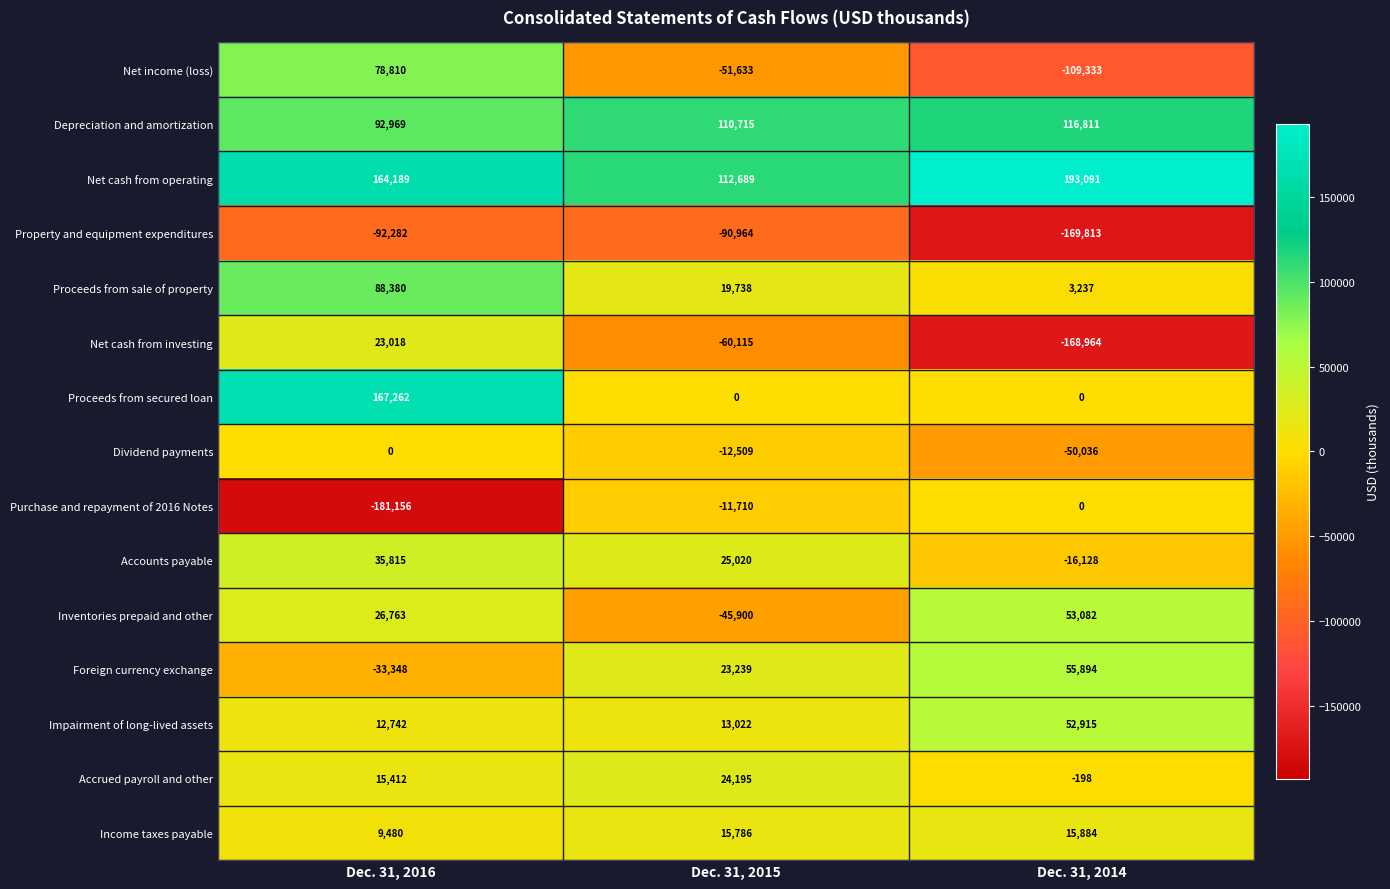

At which label does Proceeds from sale of property first exceed 19738?

Dec. 31, 2016